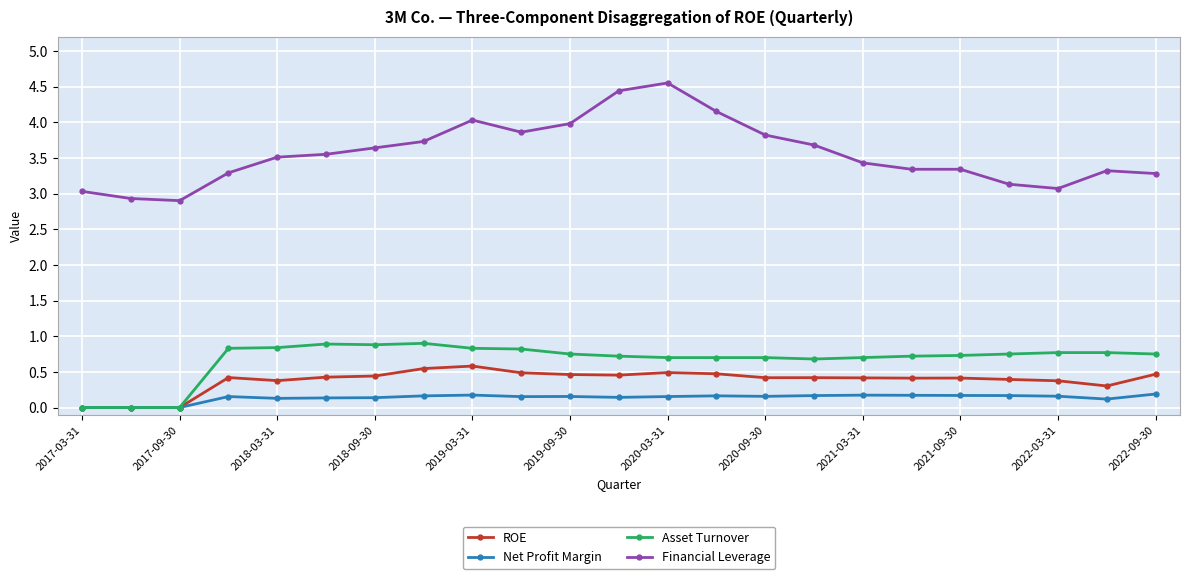

Which series has the widest spread of values?

Financial Leverage